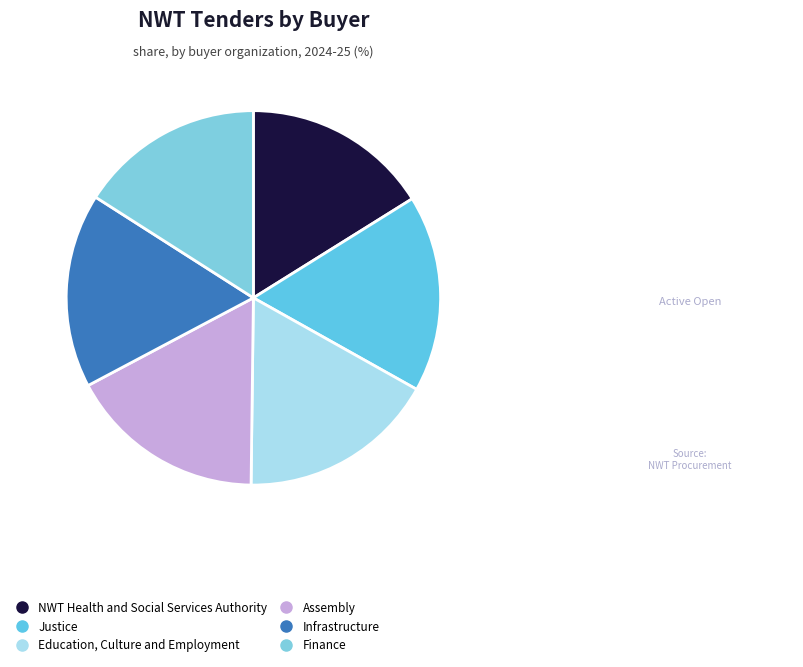

Combined, do Assembly and Justice account for over 50%?

No